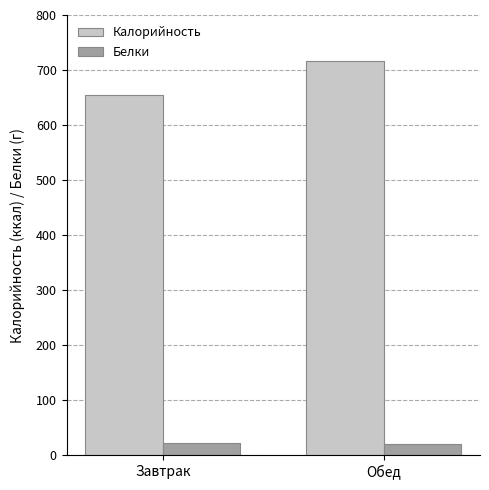

Rank the series by their maximum value, from lowest to highest.

Белки, Калорийность